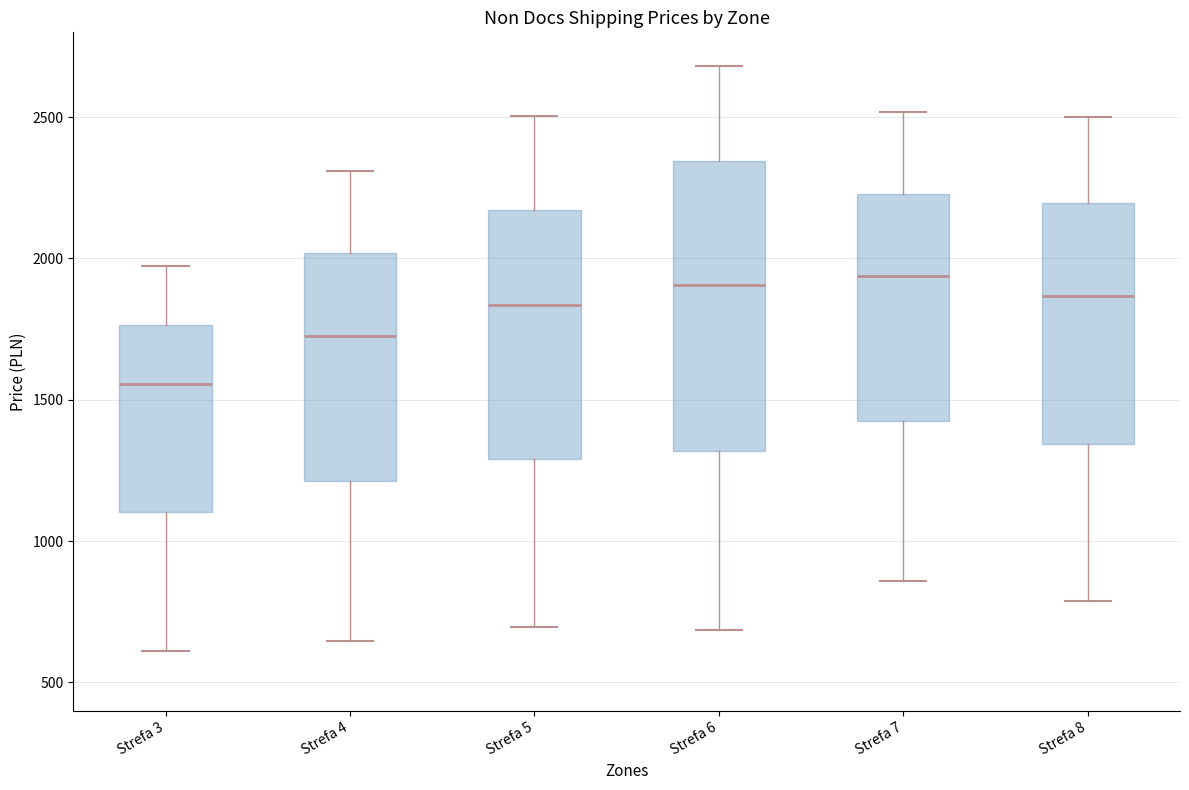

Comparing the boxes themselves (not the whiskers), which one is the tallest?

Strefa 6